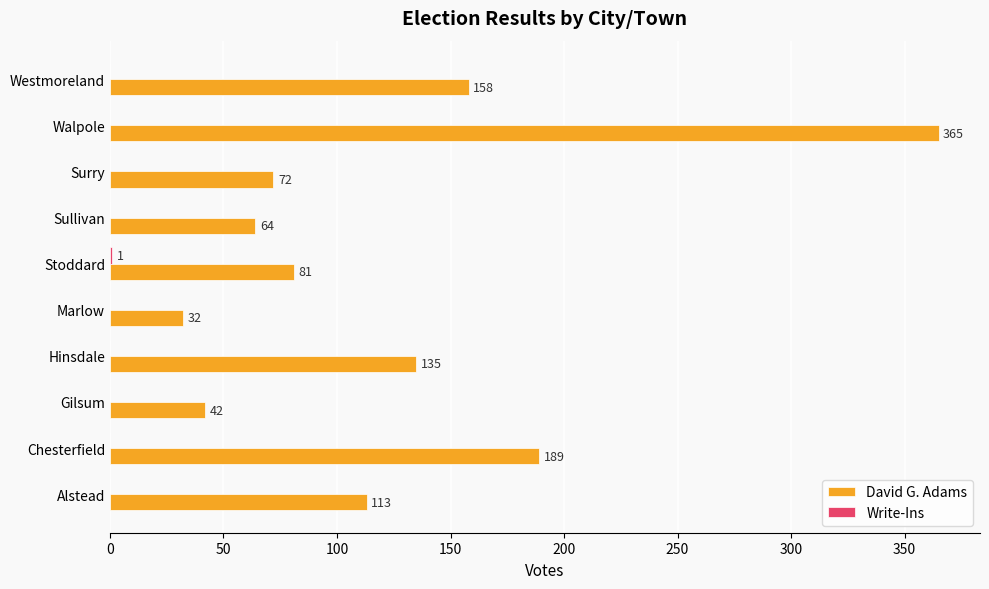

What is the approximate value of David G. Adams at Marlow, to the nearest 10?

30